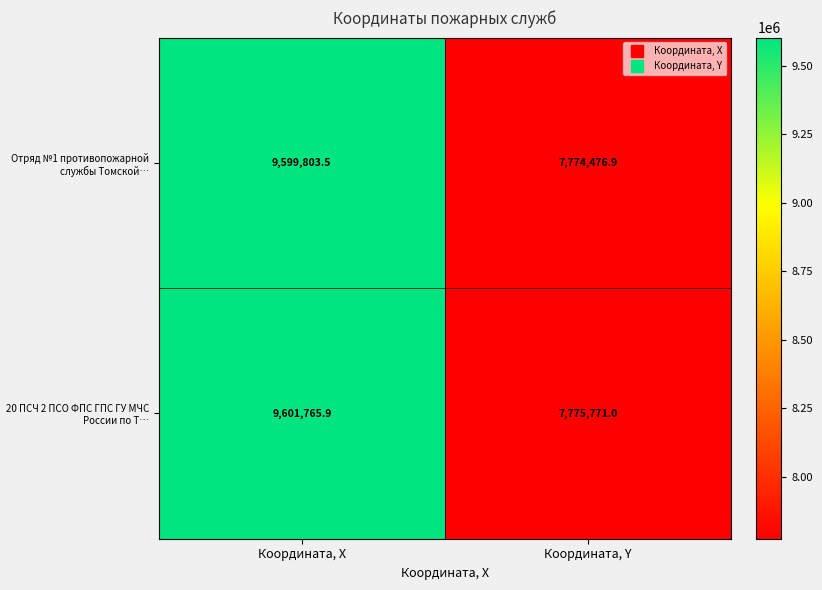

What is the sum of all Отряд №1 противопожарной службы Томской… values?

17374280.4